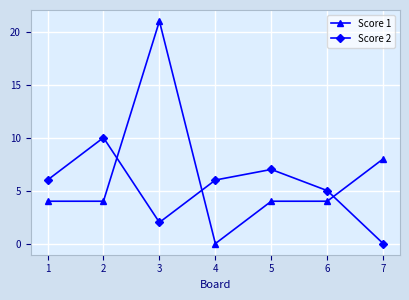

After their last crossing, which series has the higher values: Score 2 or Score 1?

Score 1